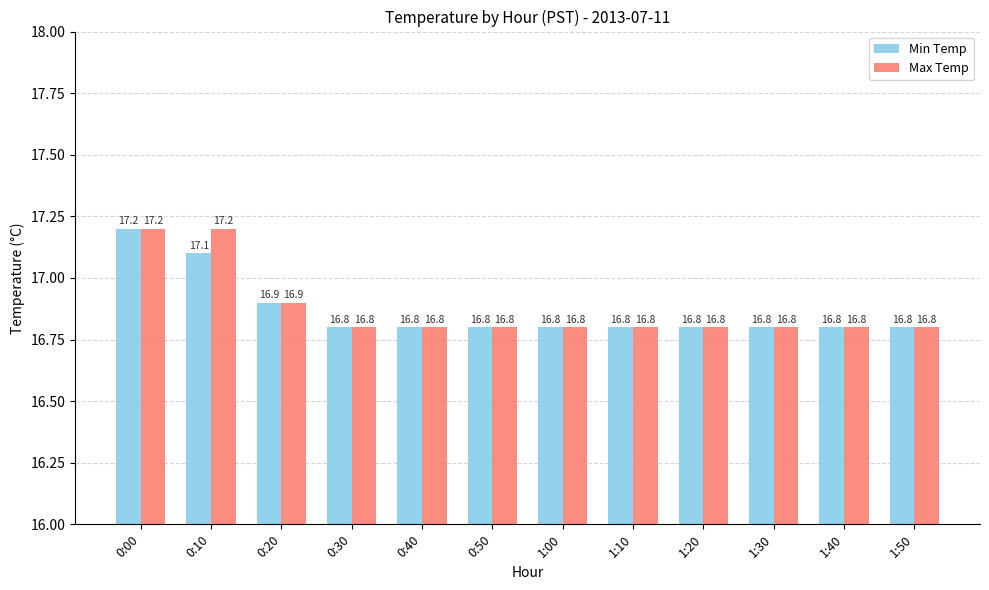

Reading left to right, extract all data points from this chart.

Min Temp: 17.2	17.1	16.9	16.8	16.8	16.8	16.8	16.8	16.8	16.8	16.8	16.8
Max Temp: 17.2	17.2	16.9	16.8	16.8	16.8	16.8	16.8	16.8	16.8	16.8	16.8